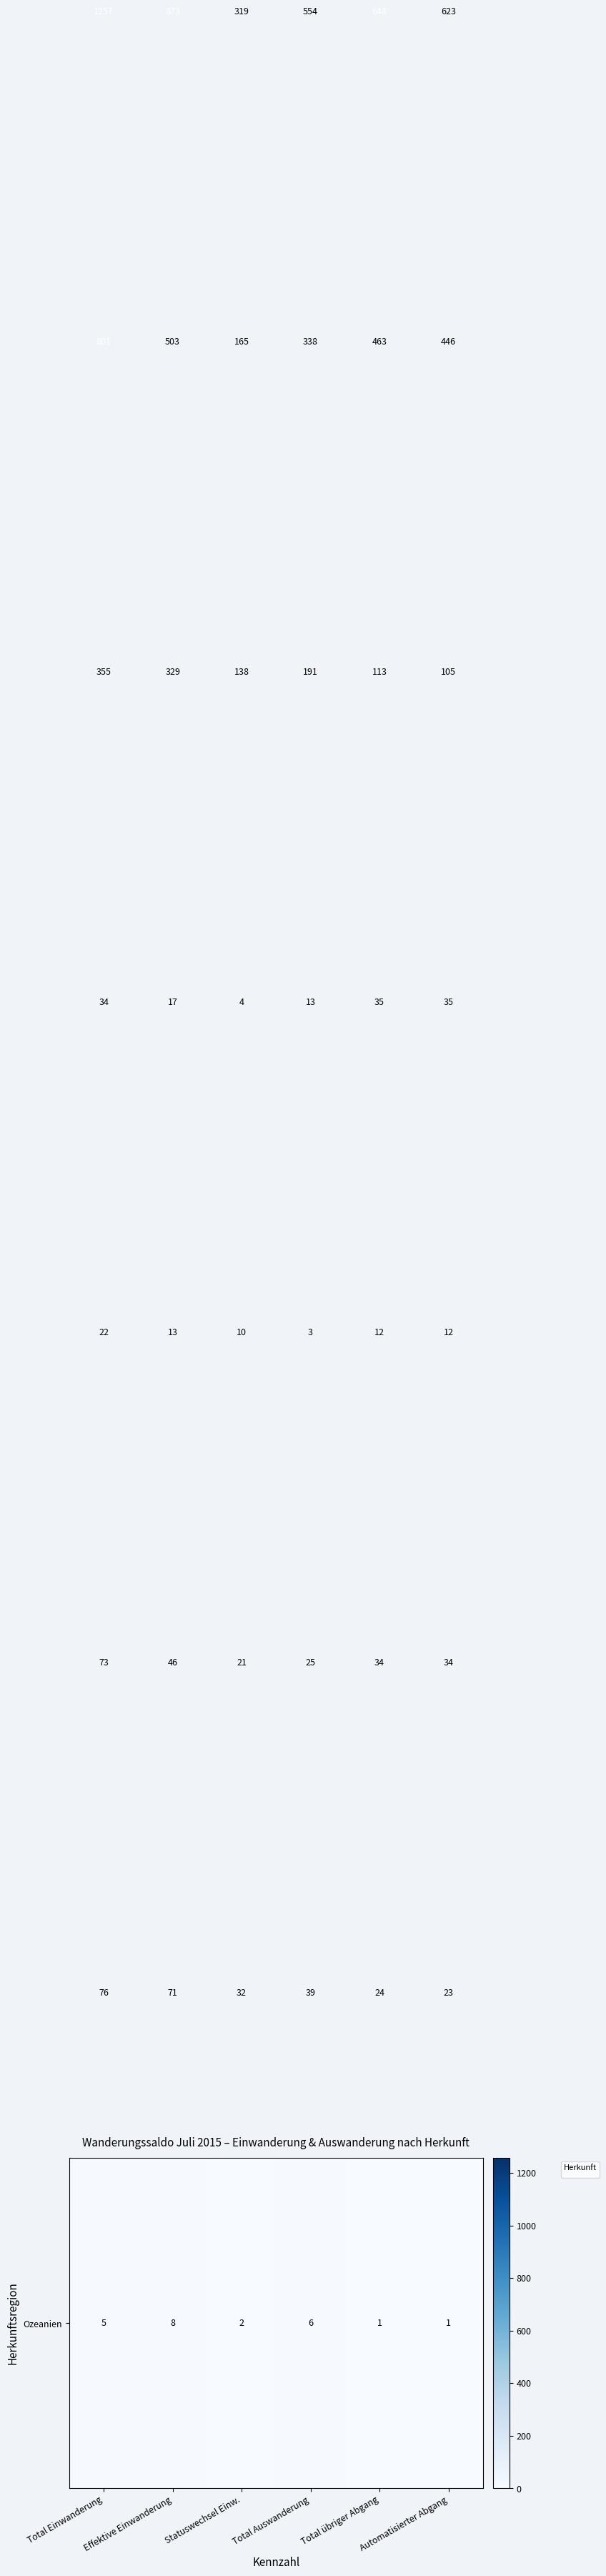

Which category has the highest value across all series?

Total Einwanderung